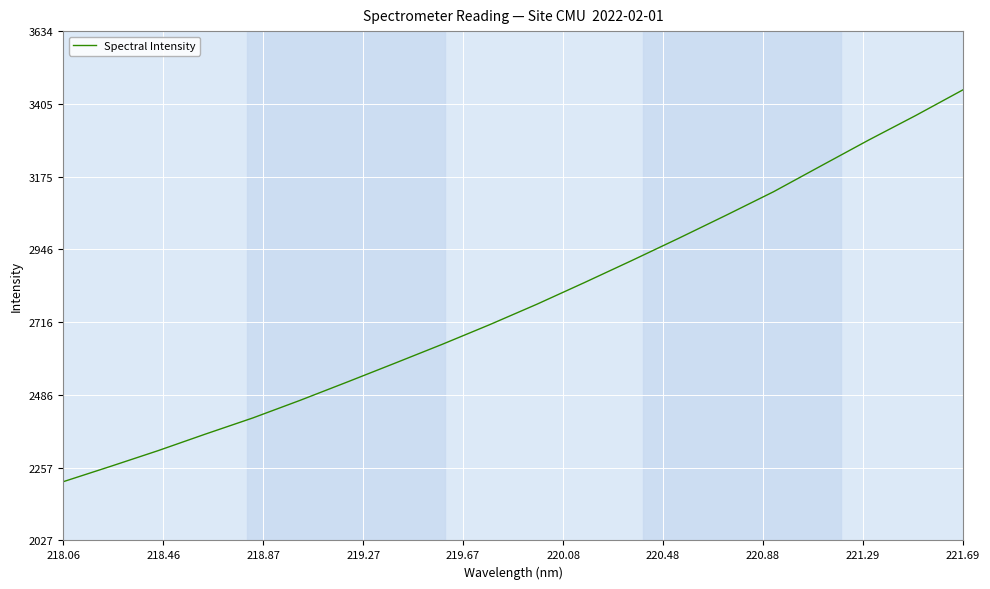

What is the maximum value shown in the chart?

3448.8